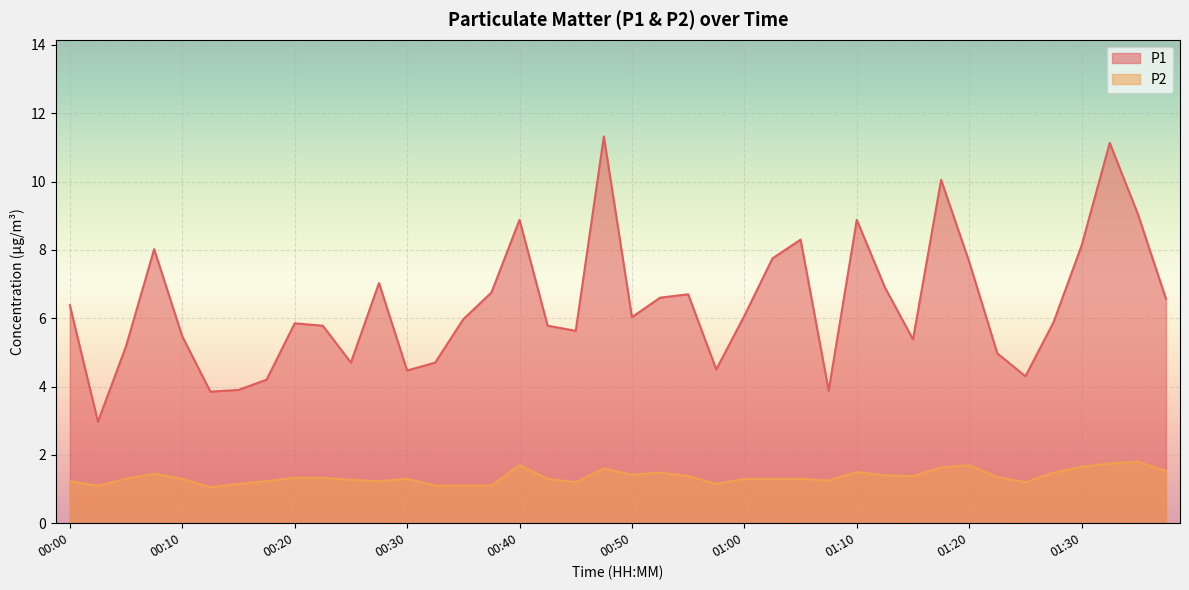

What is the sum of the P2 values at 00:50 and 00:05?

2.7